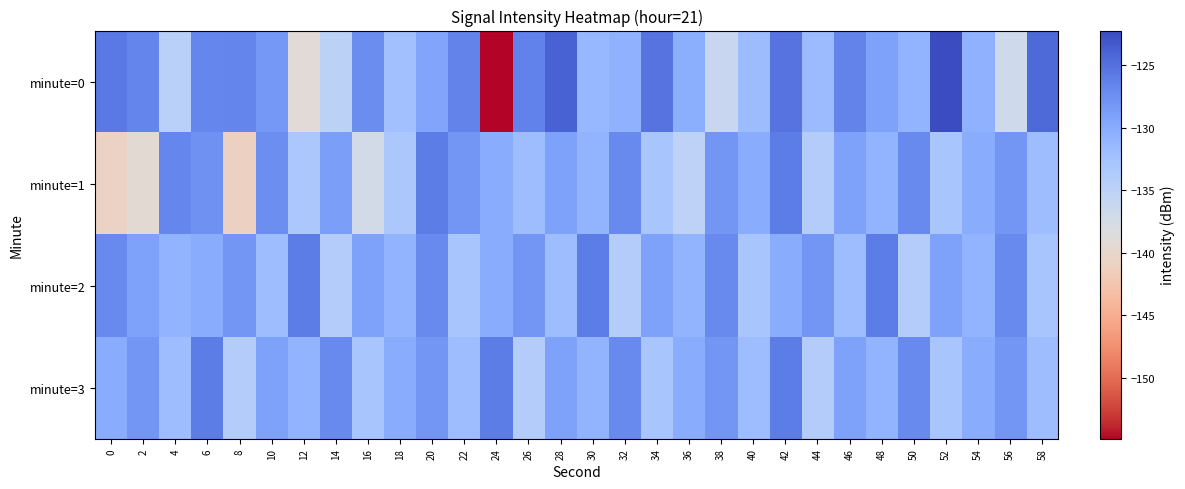

Which series has the widest spread of values?

minute=0